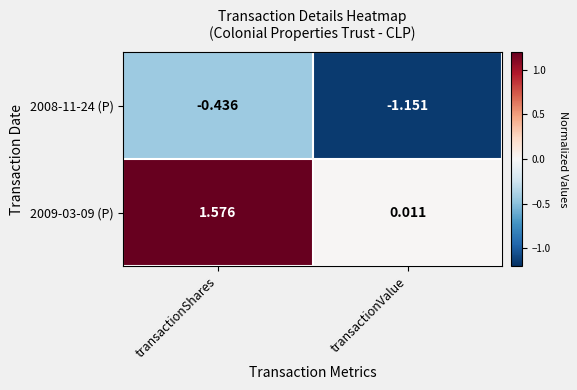

At which category is the sum across all series the highest?

transactionShares